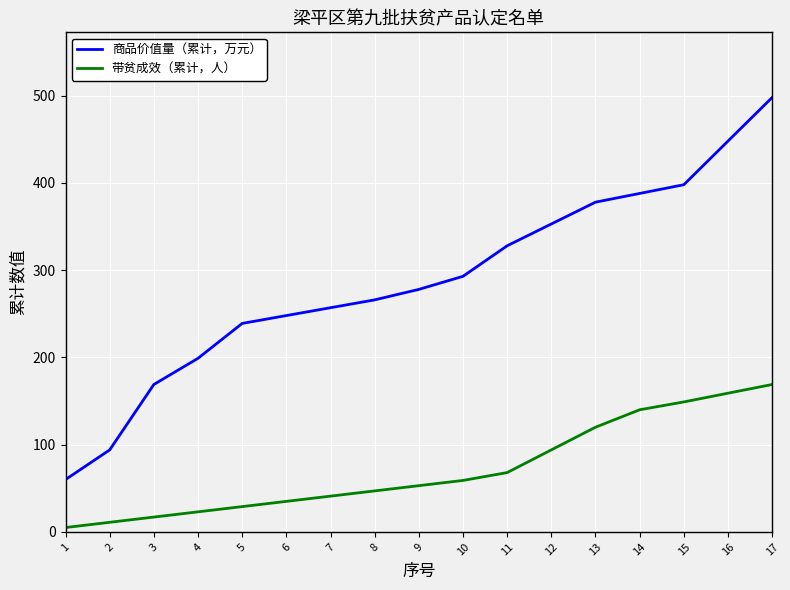

Count the number of categories in the chart.

17